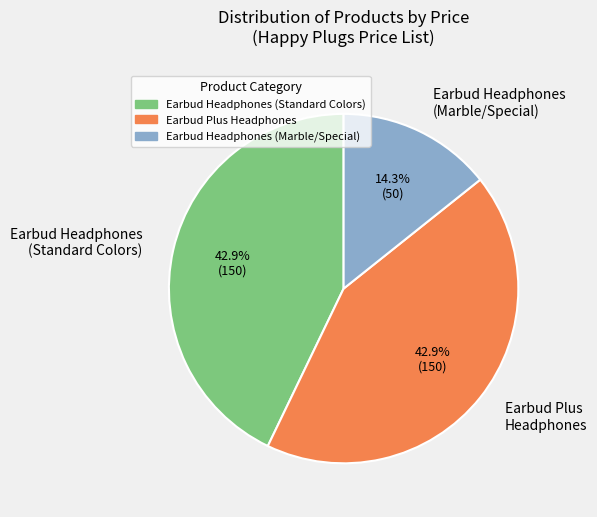

Is the sum of Earbud Headphones (Standard Colors) and Earbud Headphones (Marble/Special) greater than half?

Yes